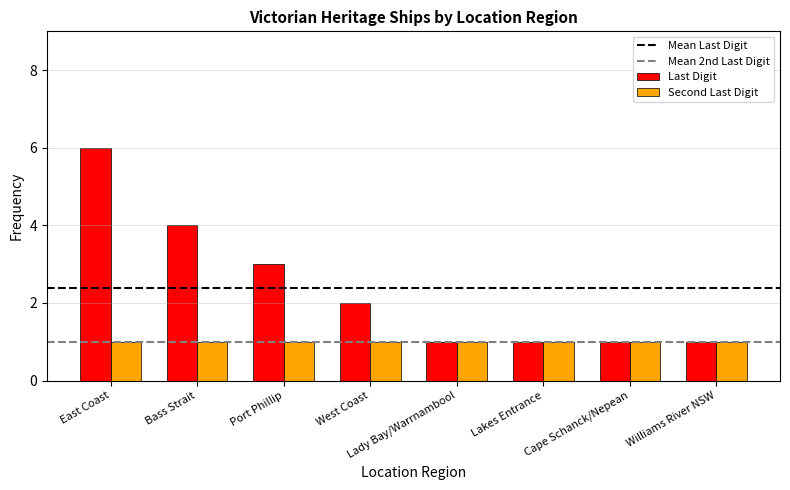

The value of Last Digit at Lady Bay/Warrnambool is 1. True or false?

True